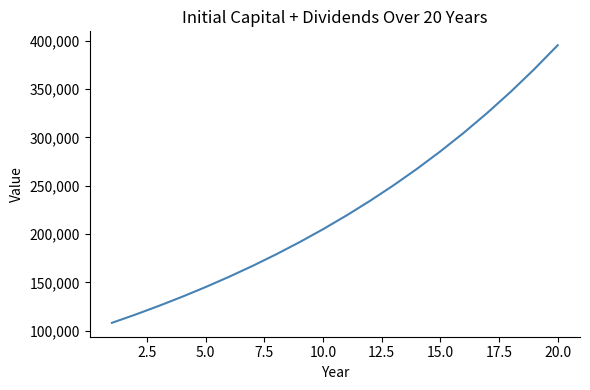

Reading right to left, what are all the values shown in this chart?

395399.9	370576.0	347279.2	325408.4	304869.2	285573.0	267437.2	250384.5	234342.8	219244.3	205026.1	191629.0	178998.0	167081.5	155831.3	145202.4	135152.8	125643.3	116637.1	108100.0